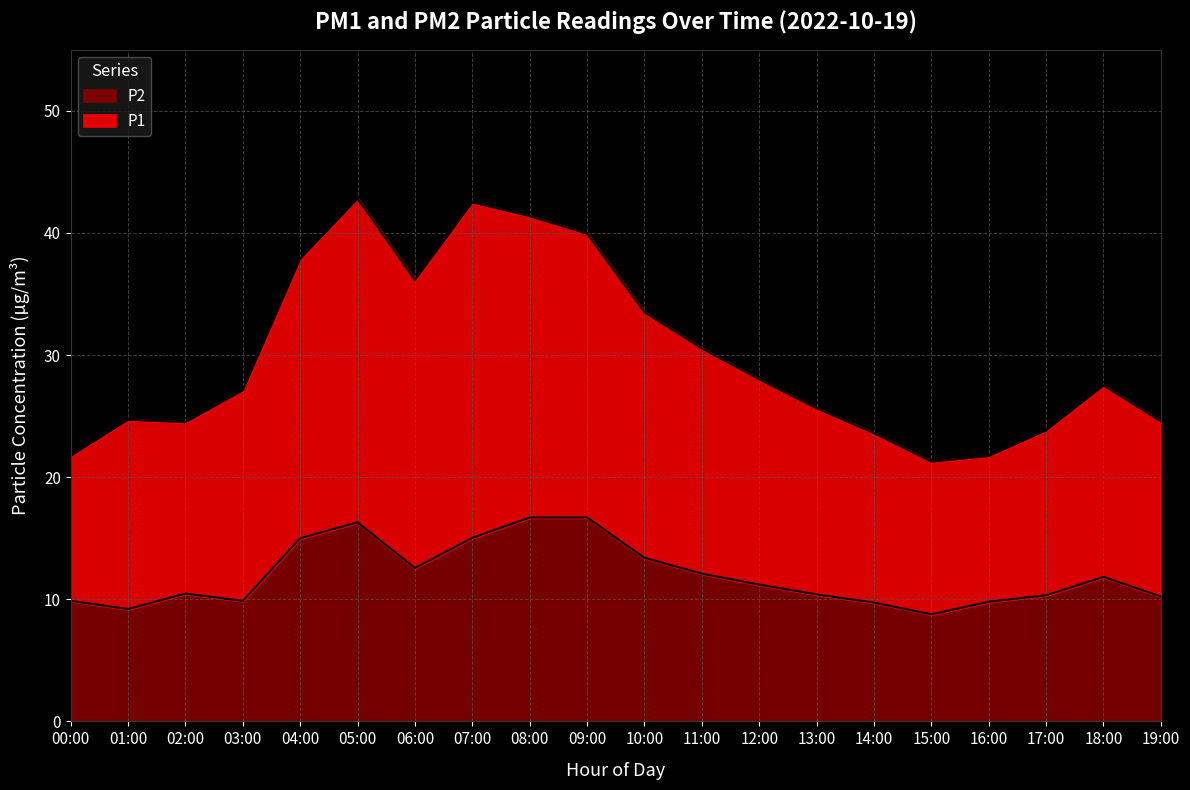

At which category is the sum across all series the highest?

05:00